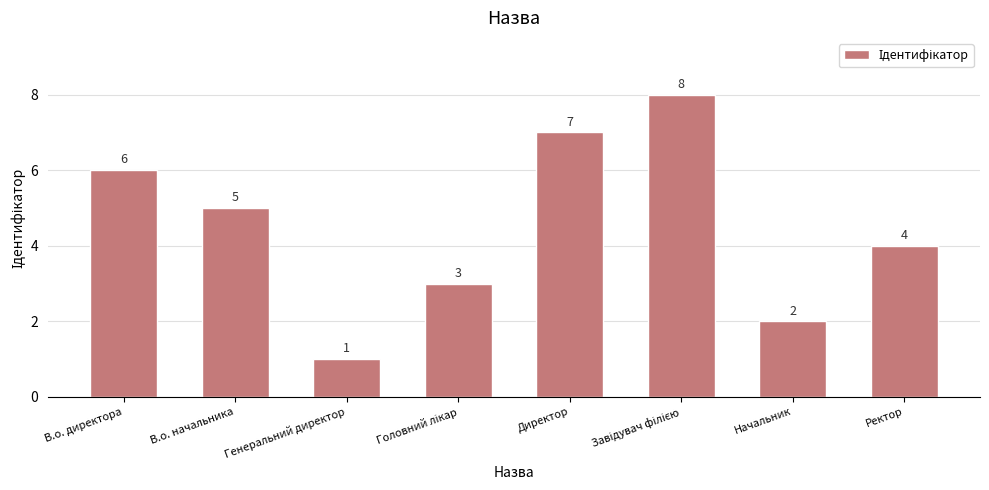

Reading right to left, transcribe all the data shown in this chart.

4	2	8	7	3	1	5	6